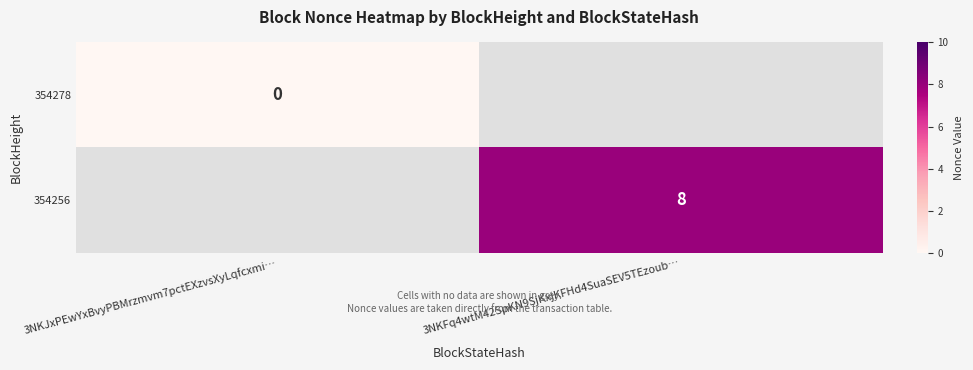

The value of 354256 at 3NKFq4wtM42SpKN9SjKxjKFHd4SuaSEV5TEzoub… is 8. True or false?

True